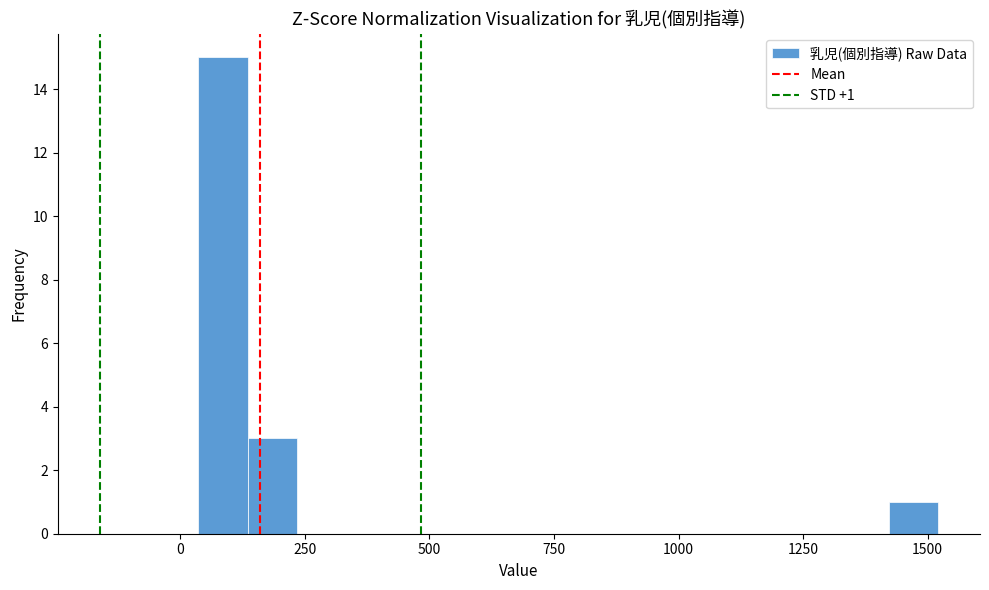

Around what value on the x-axis is the tallest bar? Give the approximate position of its centre, as read against the axis.

100